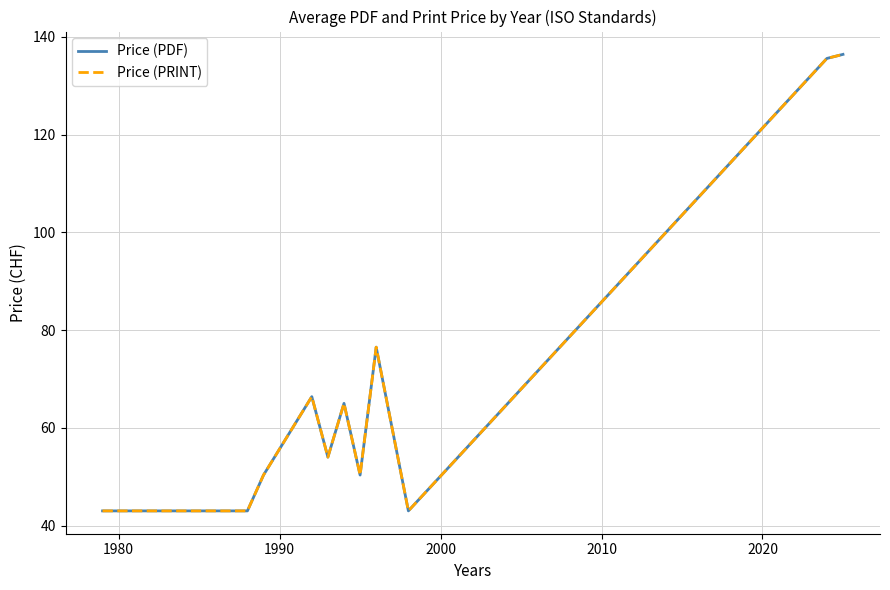

Does the chart have visible grid lines?

Yes